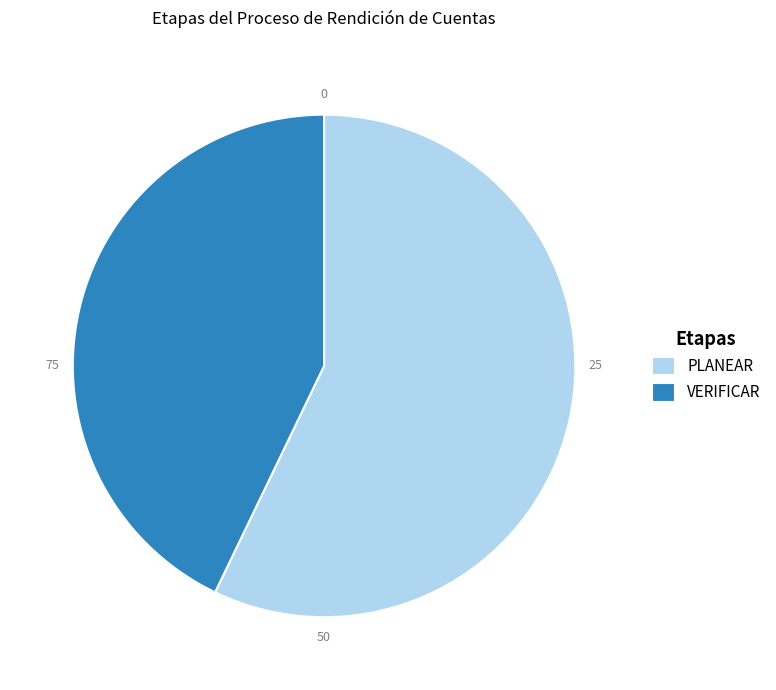

Does PLANEAR account for over 50% of the chart?

Yes